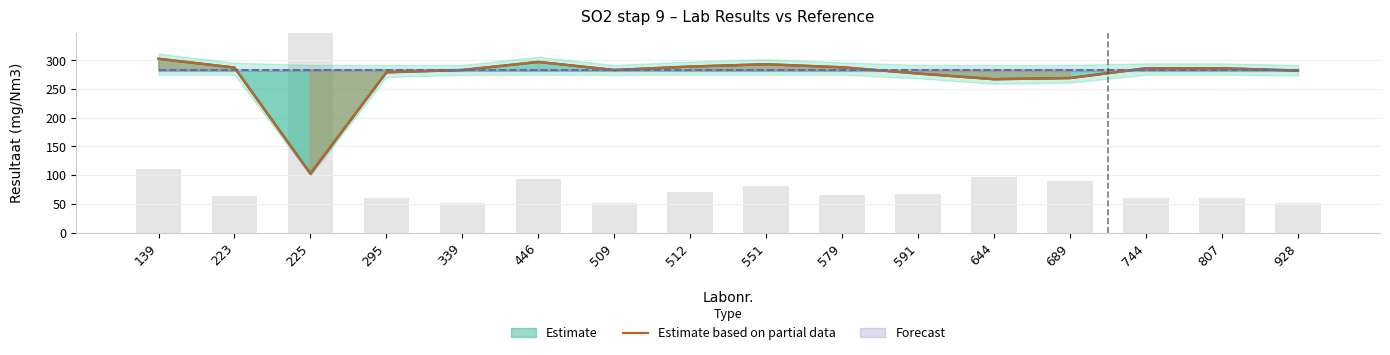

What is the greatest value displayed?

302.5